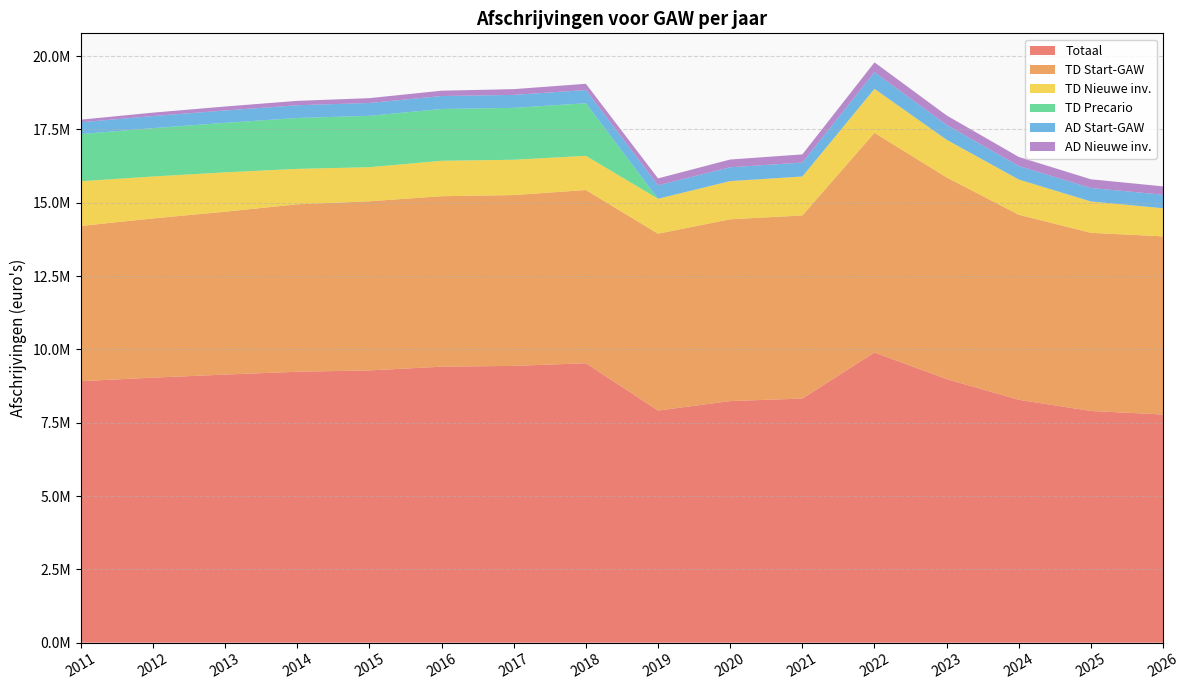

Reading left to right, extract all data points from this chart.

Totaal: 2011=8917986.6	2012=9037424.5	2013=9142146.9	2014=9238311.1	2015=9284730.8	2016=9411665.8	2017=9438252.7	2018=9529264.9	2019=7916148.3	2020=8238243.8	2021=8325322.1	2022=9894981.4	2023=8989595.0	2024=8281927.6	2025=7900890.0	2026=7780273.6
TD Start-GAW: 2011=5292539.3	2012=5430145.3	2013=5555038.7	2014=5710579.8	2015=5767685.6	2016=5813827.1	2017=5825454.7	2018=5907011.1	2019=6031058.3	2020=6199927.9	2021=6243327.4	2022=7491992.9	2023=6876212.7	2024=6311044.5	2025=6075287.1	2026=6075287.1
TD Nieuwe inv.: 2011=1525652.8	2012=1429536.6	2013=1342106.6	2014=1208743.7	2015=1161876.9	2016=1207666.0	2017=1204009.9	2018=1165492.5	2019=1190818.3	2020=1302343.9	2021=1328224.4	2022=1498464.2	2023=1284181.8	2024=1201327.2	2025=1068193.3	2026=959239.0
TD Precario: 2011=1607809.0	2012=1649612.1	2013=1687553.1	2014=1734804.6	2015=1752152.7	2016=1766169.9	2017=1769702.2	2018=1794478.1	2019=0.0	2020=0.0	2021=0.0	2022=0.0	2023=0.0	2024=0.0	2025=0.0	2026=0.0
AD Start-GAW: 2011=402437.5	2012=412900.9	2013=422397.6	2014=434224.7	2015=438567.0	2016=442075.5	2017=442959.7	2018=449161.1	2019=458593.5	2020=471434.1	2021=474734.1	2022=569681.0	2023=507533.9	2024=460540.1	2025=460540.1	2026=460540.1
AD Nieuwe inv.: 2011=89548.0	2012=115229.7	2013=135050.9	2014=149958.3	2015=164448.6	2016=181927.4	2017=196126.3	2018=213122.2	2019=235678.2	2020=264537.9	2021=279036.1	2022=334843.3	2023=321666.6	2024=309015.8	2025=296869.5	2026=285207.5